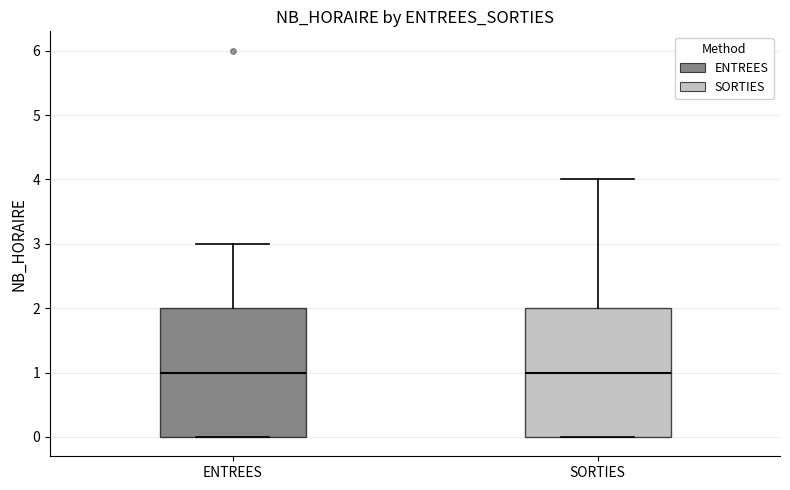

Where is the upper edge of the box for ENTREES on the y-axis? The values are not printed on the chart, so give them approximately, as read against the axis.

2